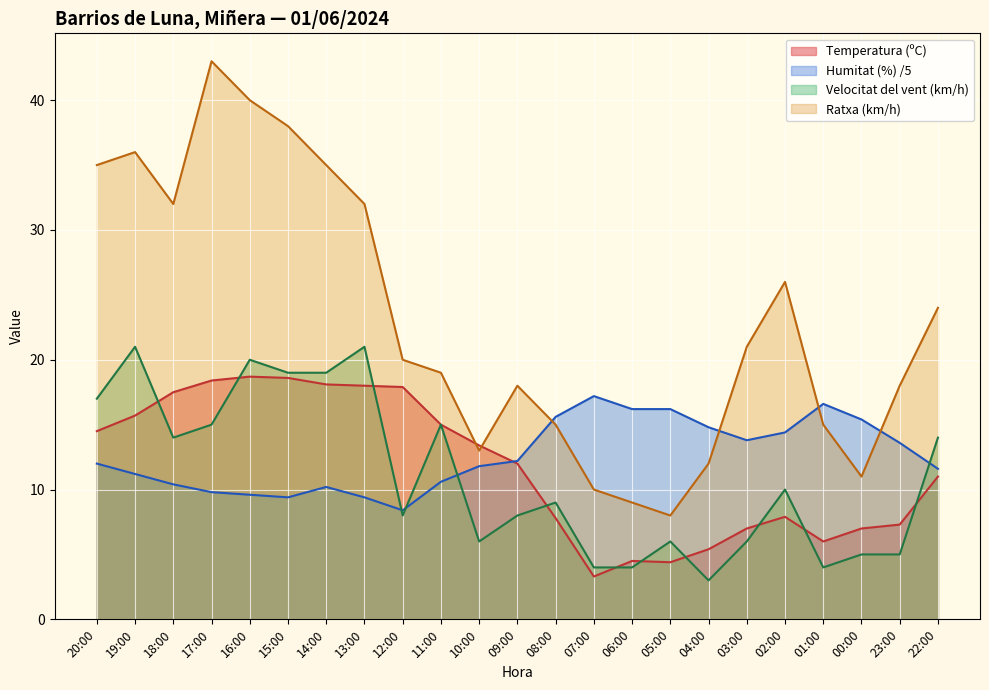

Reading left to right, transcribe all the data shown in this chart.

Temperatura (ºC): 20:00=14.5	19:00=15.7	18:00=17.5	17:00=18.4	16:00=18.7	15:00=18.6	14:00=18.1	13:00=18.0	12:00=17.9	11:00=15.0	10:00=13.4	09:00=12.0	08:00=7.8	07:00=3.3	06:00=4.5	05:00=4.4	04:00=5.4	03:00=7.0	02:00=7.9	01:00=6.0	00:00=7.0	23:00=7.3	22:00=11.0
Humitat (%): 20:00=12.0	19:00=11.2	18:00=10.4	17:00=9.8	16:00=9.6	15:00=9.4	14:00=10.2	13:00=9.4	12:00=8.4	11:00=10.6	10:00=11.8	09:00=12.2	08:00=15.6	07:00=17.2	06:00=16.2	05:00=16.2	04:00=14.8	03:00=13.8	02:00=14.4	01:00=16.6	00:00=15.4	23:00=13.6	22:00=11.6
Velocitat del vent (km/h): 20:00=17.0	19:00=21.0	18:00=14.0	17:00=15.0	16:00=20.0	15:00=19.0	14:00=19.0	13:00=21.0	12:00=8.0	11:00=15.0	10:00=6.0	09:00=8.0	08:00=9.0	07:00=4.0	06:00=4.0	05:00=6.0	04:00=3.0	03:00=6.0	02:00=10.0	01:00=4.0	00:00=5.0	23:00=5.0	22:00=14.0
Ratxa (km/h): 20:00=35.0	19:00=36.0	18:00=32.0	17:00=43.0	16:00=40.0	15:00=38.0	14:00=35.0	13:00=32.0	12:00=20.0	11:00=19.0	10:00=13.0	09:00=18.0	08:00=15.0	07:00=10.0	06:00=9.0	05:00=8.0	04:00=12.0	03:00=21.0	02:00=26.0	01:00=15.0	00:00=11.0	23:00=18.0	22:00=24.0